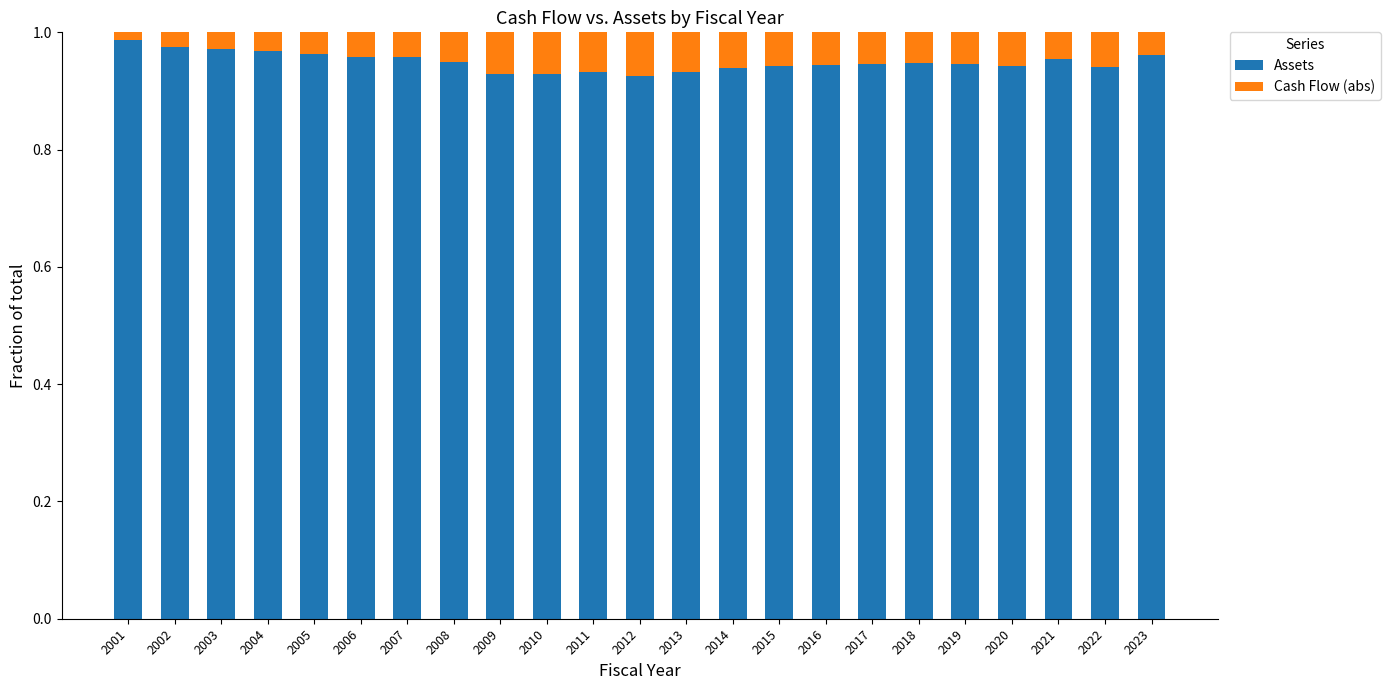

Count the Assets values in the range 0 to 1.

23